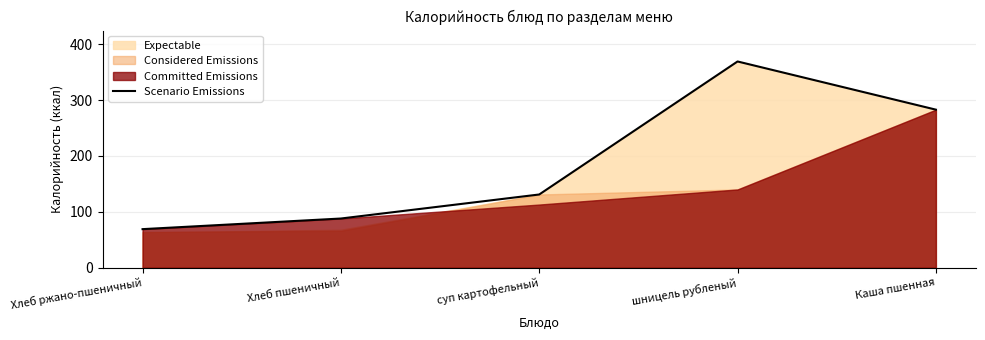

Reading right to left, list all the values displayed in this chart.

282.8	369.0	131.0	88.0	69.0